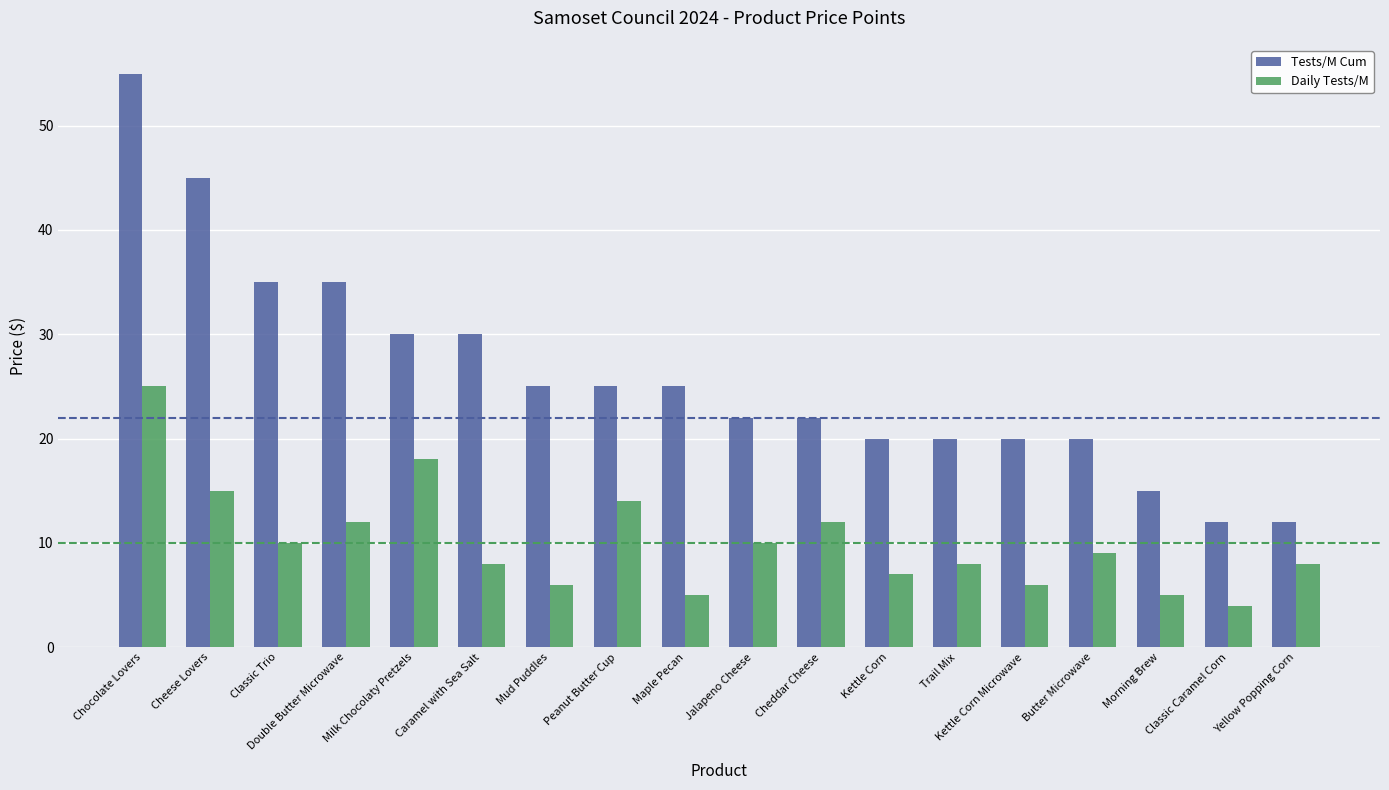

What is the sum of all Tests/M Cum values?

468